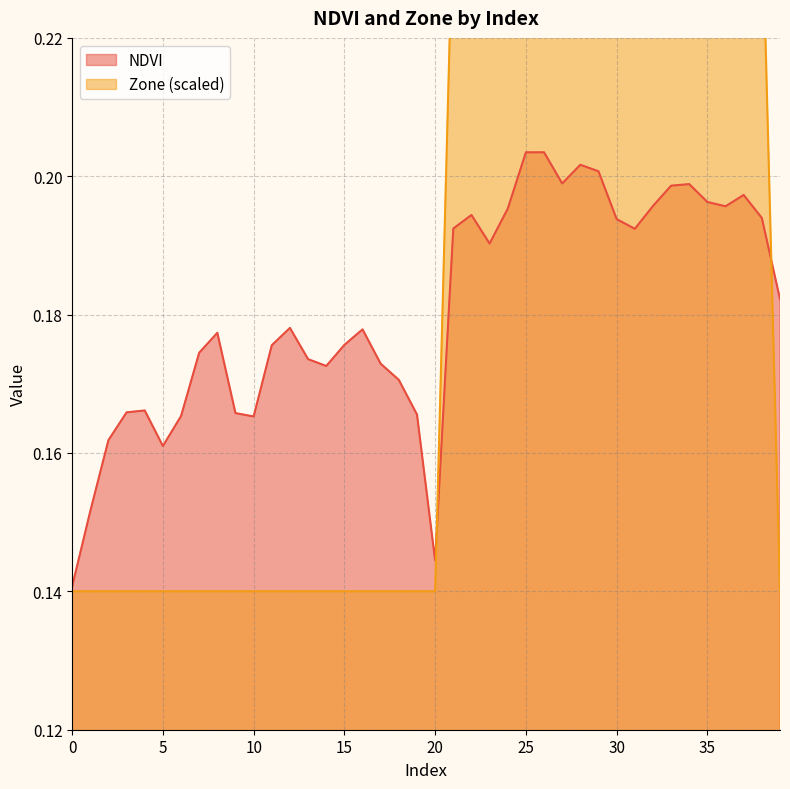

What is the value of the Zone point at the 12th from the left?

0.1